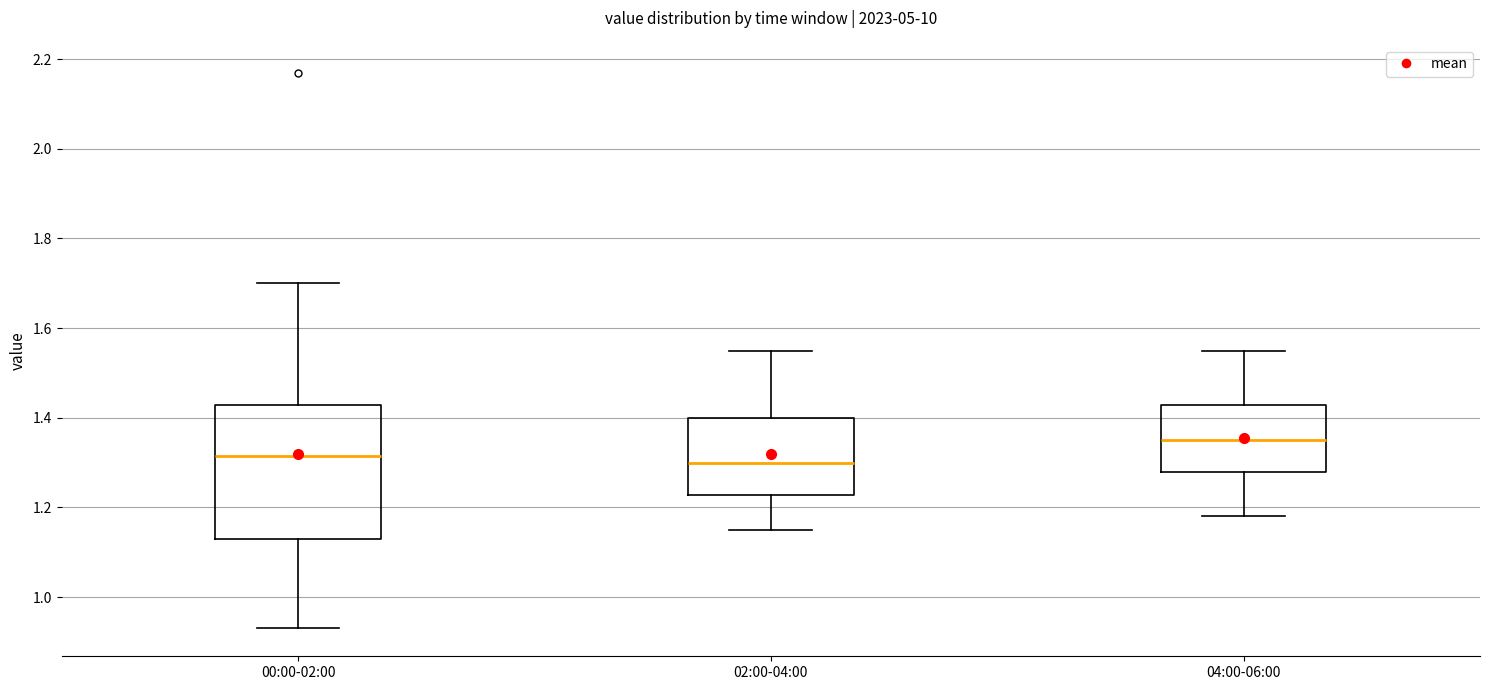

Reading left to right, transcribe this box plot: for each box, give where its median line is, the range the box spans, and where its two whiskers end, as read against the y-axis. The values are not printed on the chart, so give them approximately, as read against the axis.

00:00-02:00: median 1.32, box 1.14 to 1.42, whiskers 0.94 to 1.70
02:00-04:00: median 1.30, box 1.22 to 1.40, whiskers 1.16 to 1.56
04:00-06:00: median 1.36, box 1.28 to 1.42, whiskers 1.18 to 1.56